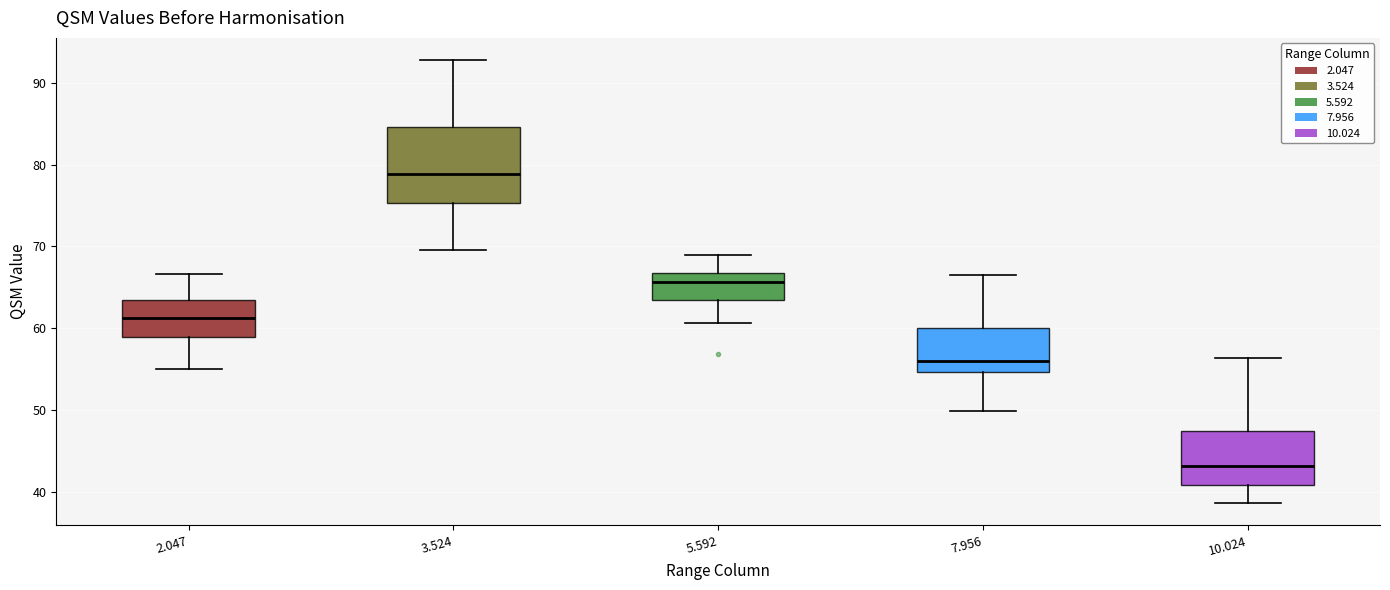

Which box is the tallest, from its lower edge to its upper edge?

3.524